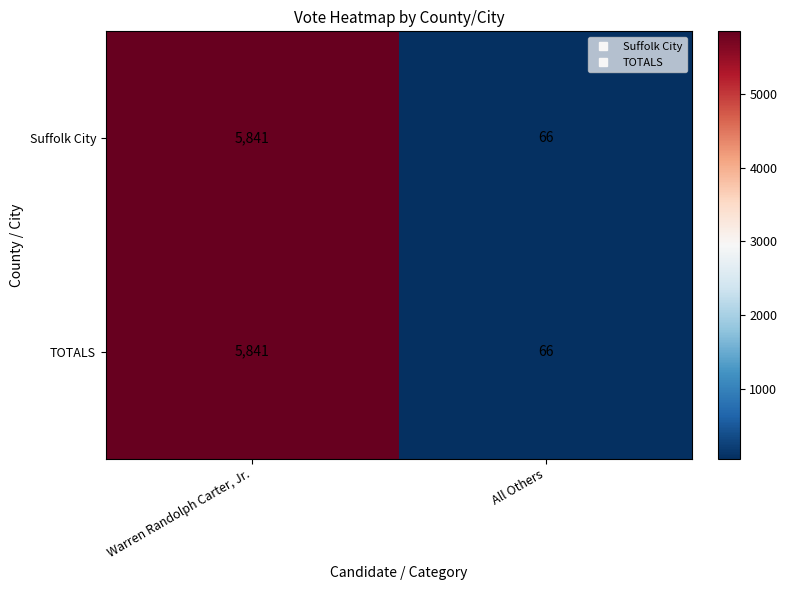

Reading left to right, what are all the values shown in this chart?

Suffolk City: Warren Randolph Carter, Jr.=5841	All Others=66
TOTALS: Warren Randolph Carter, Jr.=5841	All Others=66